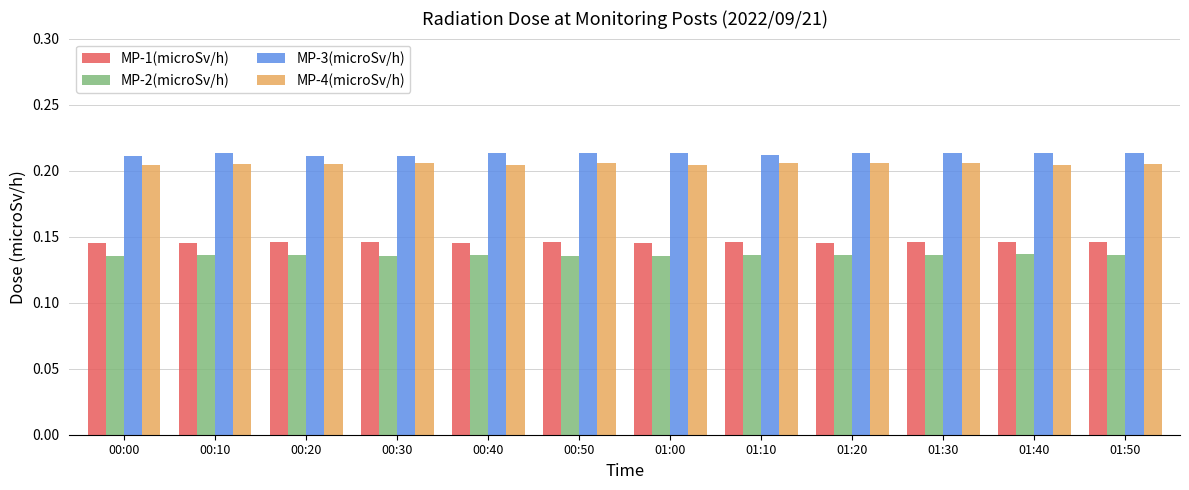

What is the label of the 2nd bar from the right?

01:40